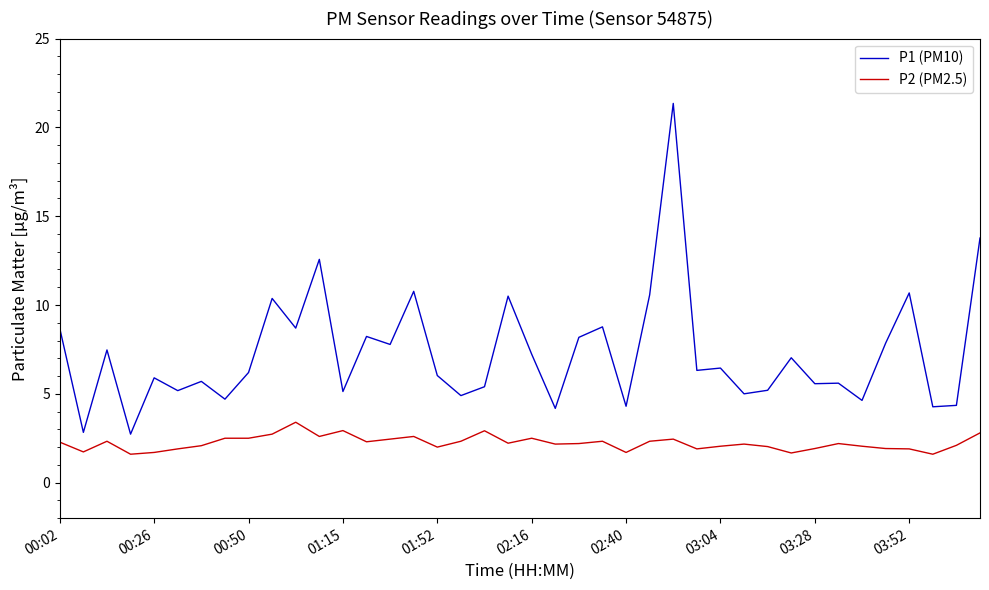

How many lines are shown in the chart?

2